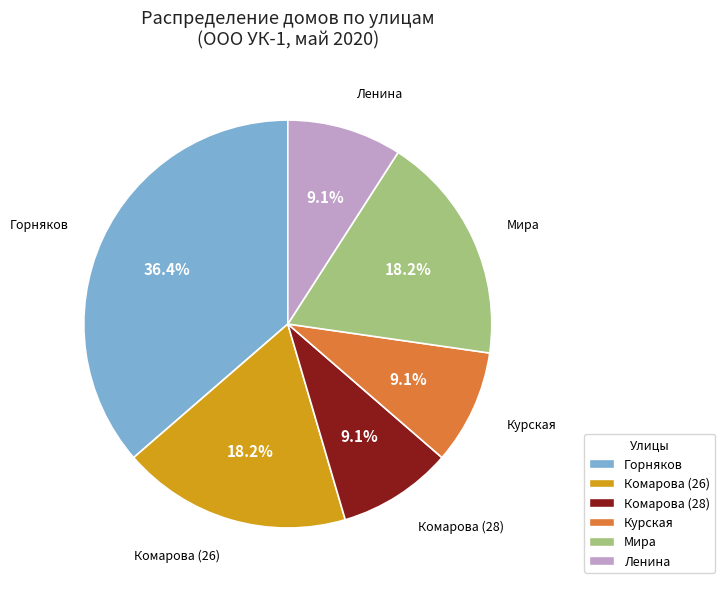

Does Ленина account for over 50% of the chart?

No